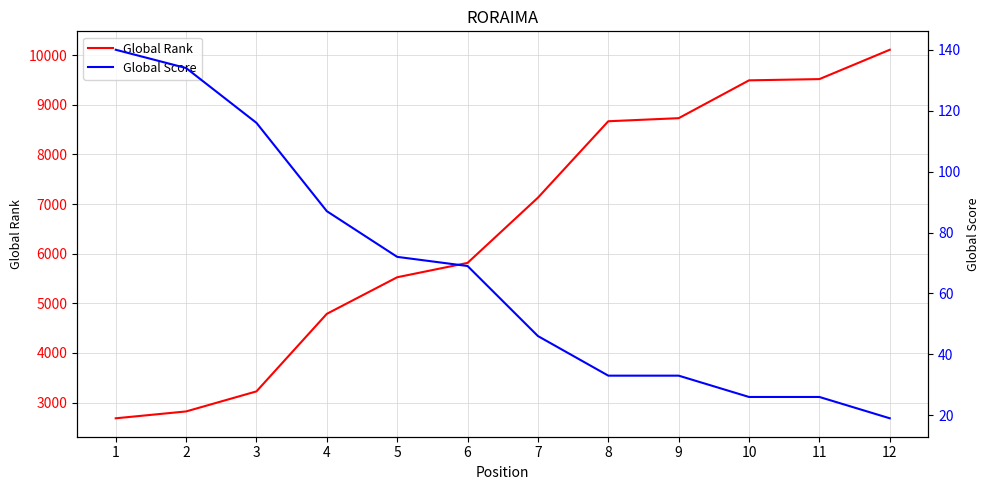

Rank the series by their maximum value, from highest to lowest.

Global Rank, Global Score